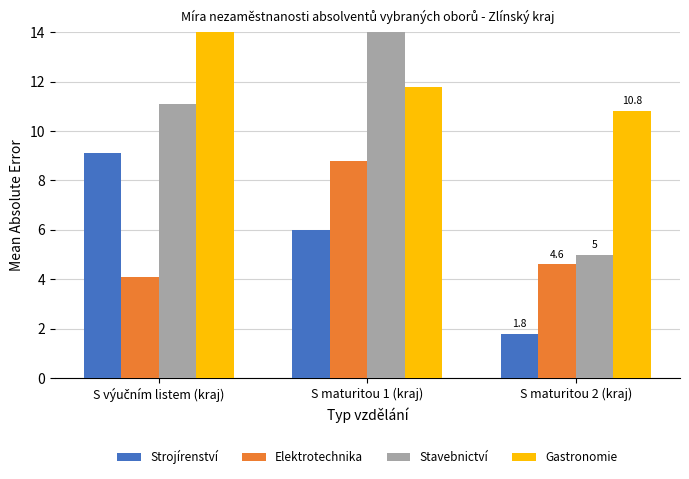

What are all the series names shown in the legend?

Strojírenství, Elektrotechnika, Stavebnictví, Gastronomie